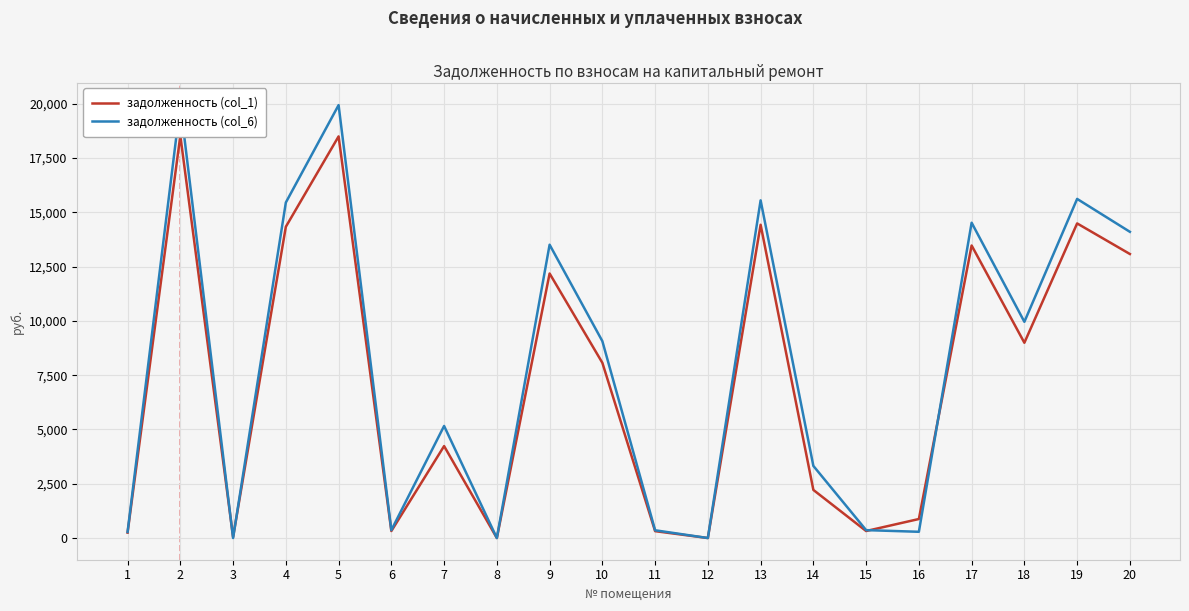

At how many categories does at least one series exceed 14160?

6